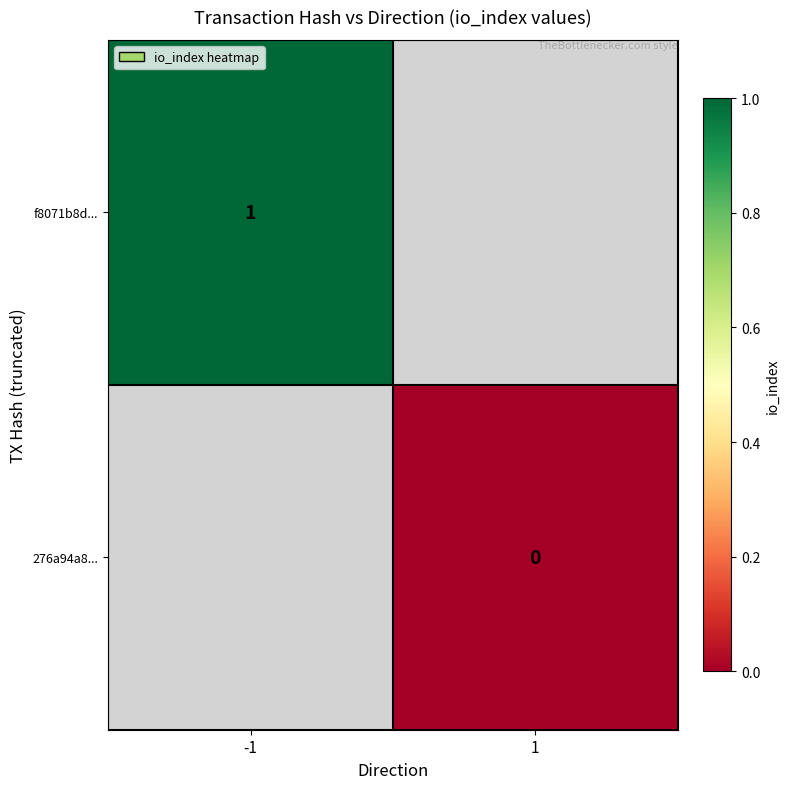

The f8071b8d... series shows 1 at -1. True or false?

True